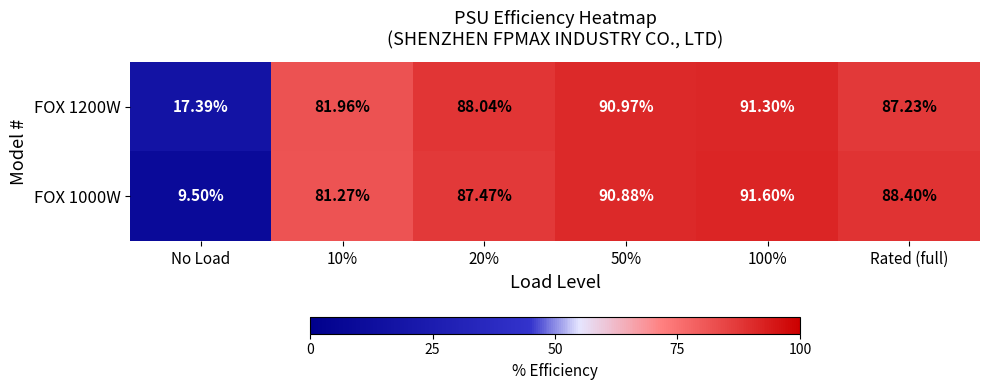

Is the value of FOX 1000W at No Load greater than the value of FOX 1200W at No Load?

No